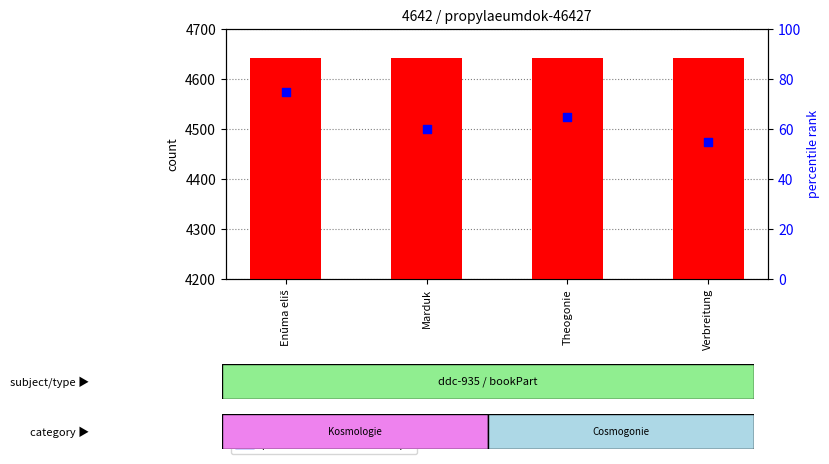

What are all the series names shown in the legend?

count, percentile rank within the sample